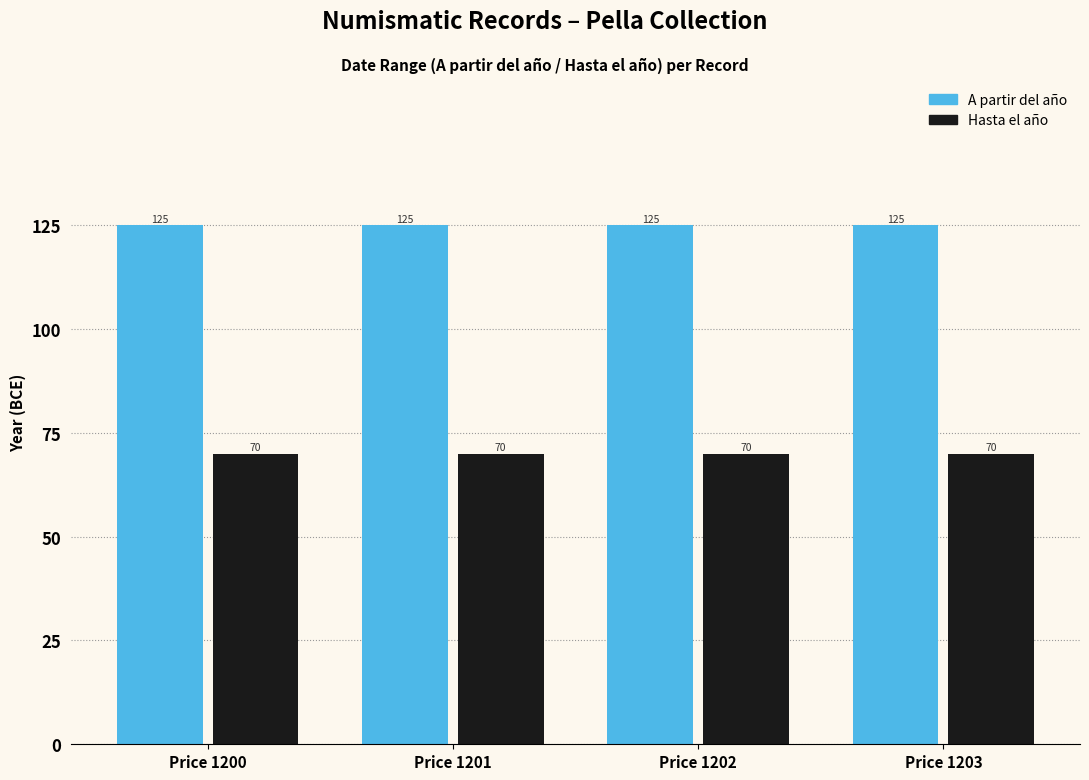

What is the maximum value for Hasta el año?

70